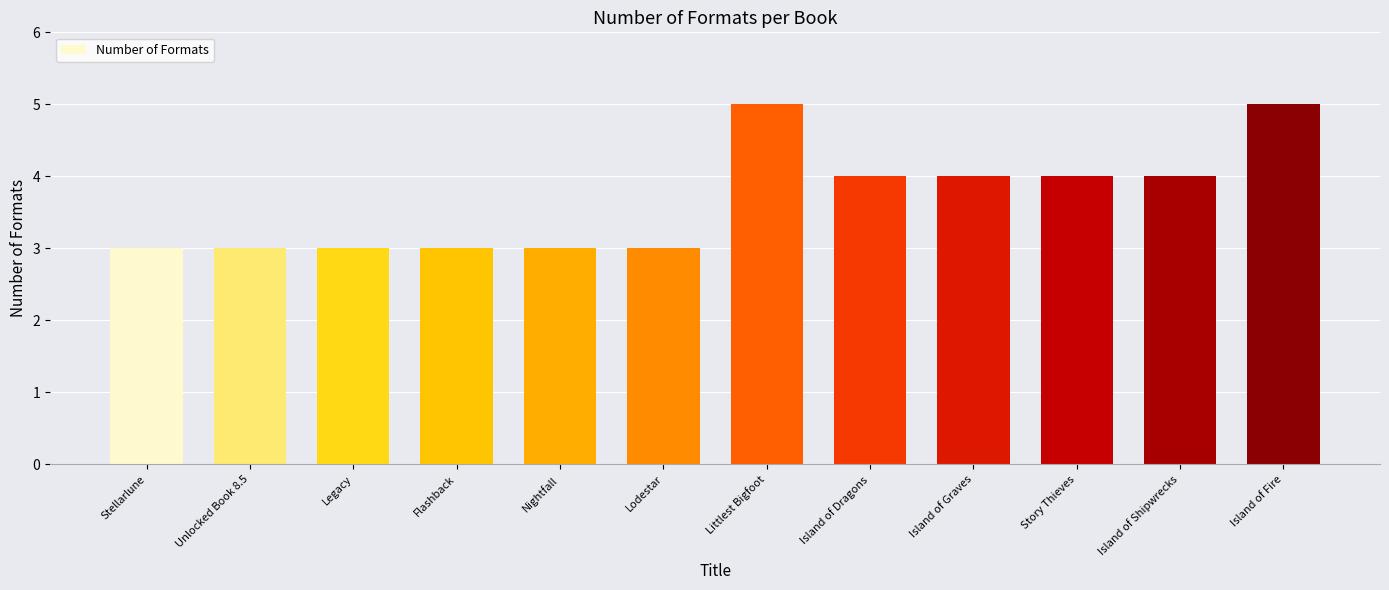

Reading right to left, list all the values displayed in this chart.

5	4	4	4	4	5	3	3	3	3	3	3